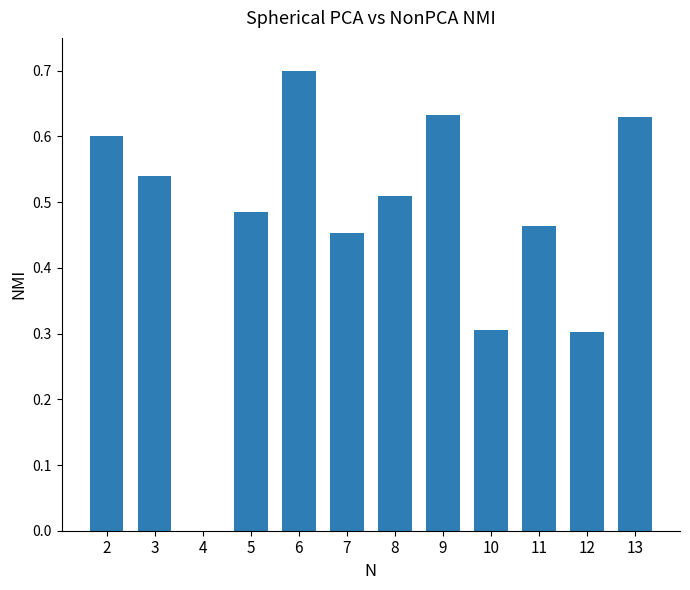

At which label is the value closest to 0?

4